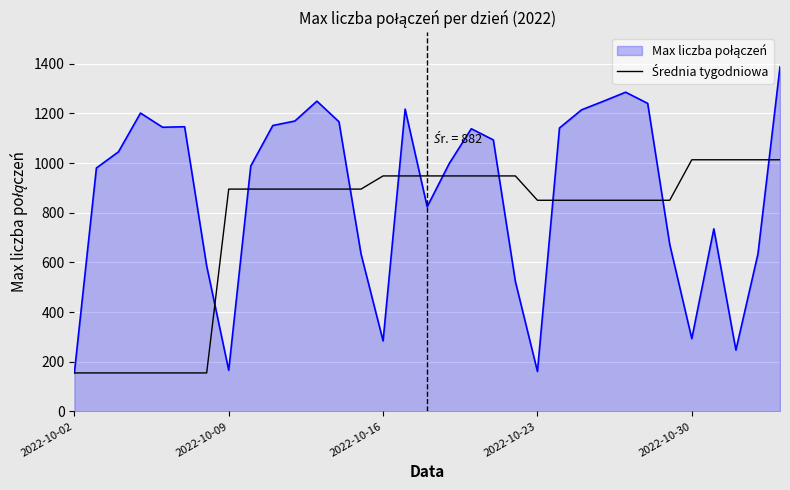

How many lines are shown in the chart?

2